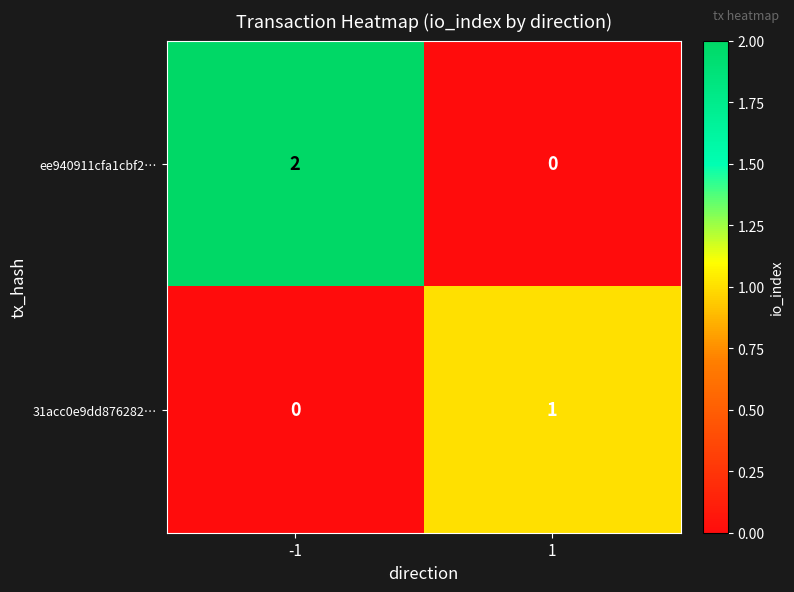

Is the value of ee940911cfa1cbf2… at 1 greater than the value of 31acc0e9dd876282… at 1?

No